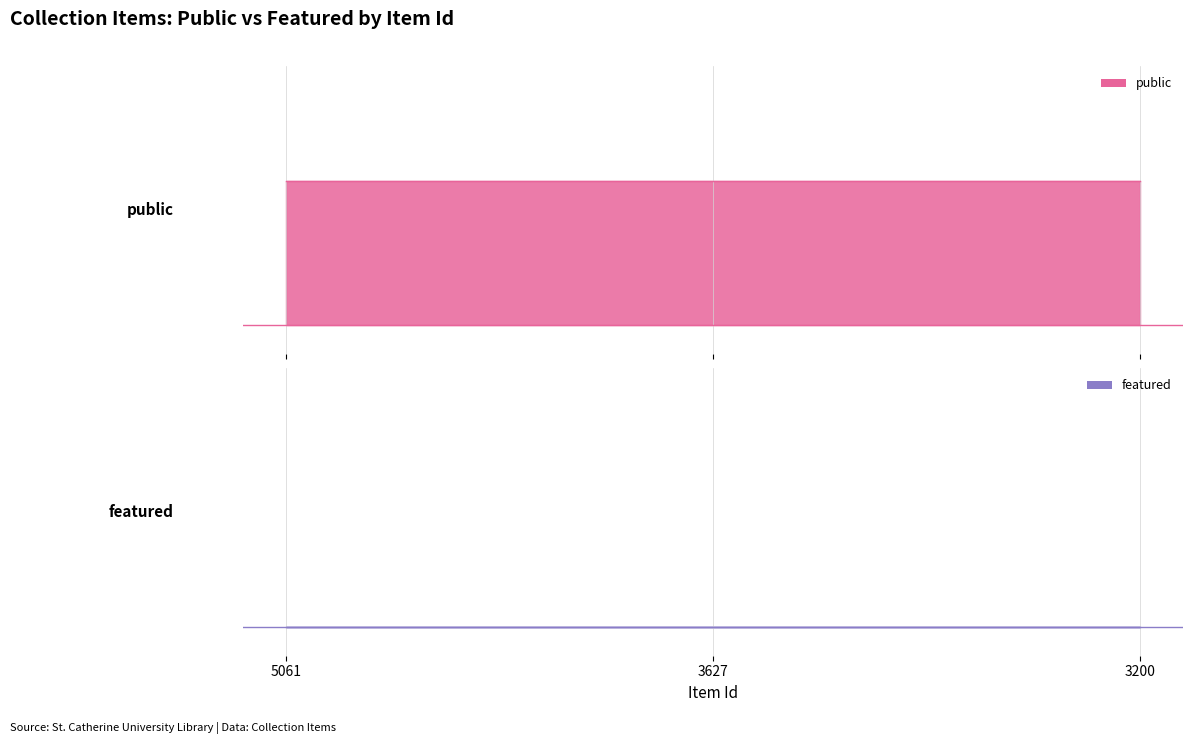

At 5061, list the series in order from smallest to largest.

featured, public